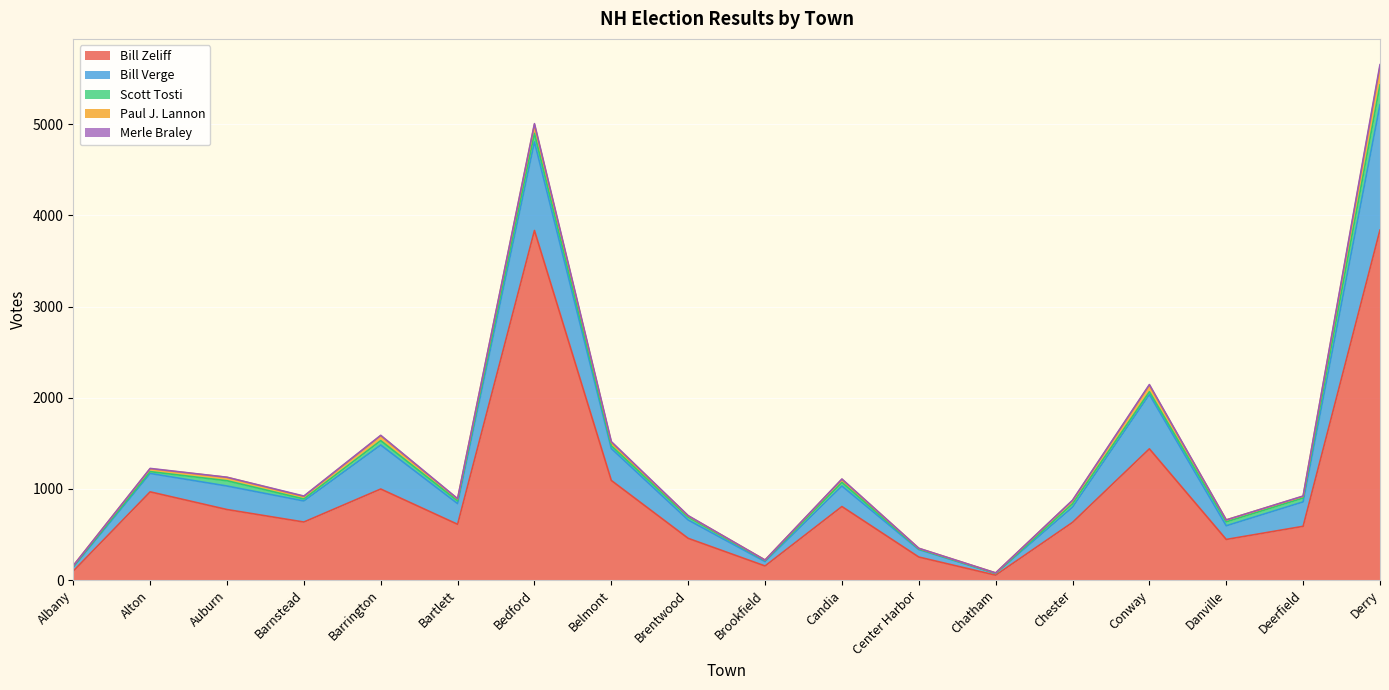

Is the value of Scott Tosti at Bedford greater than the value of Paul J. Lannon at Albany?

Yes